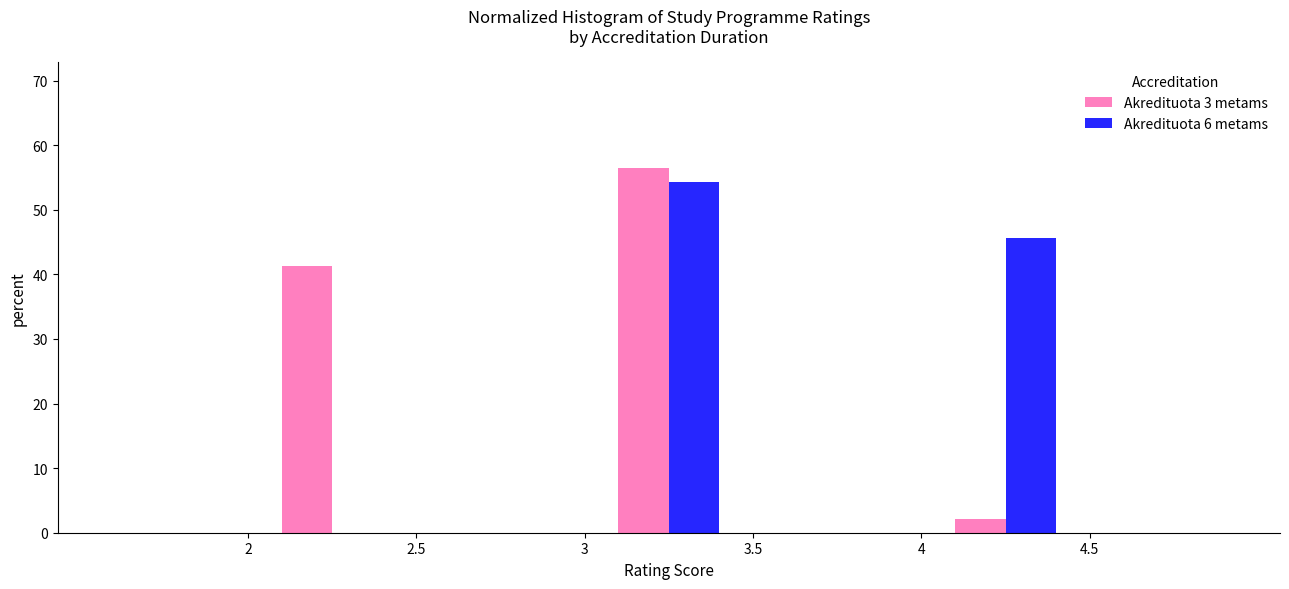

Reading left to right, transcribe this chart: for each range on the x-axis, give the height of each series' bar. The values are not printed on the chart, so give them approximately, as read against the axis.

1.5 to 2.0: Akredituota 3 metams=0	Akredituota 6 metams=0
2.0 to 2.5: Akredituota 3 metams=41	Akredituota 6 metams=0
2.5 to 3.0: Akredituota 3 metams=0	Akredituota 6 metams=0
3.0 to 3.5: Akredituota 3 metams=57	Akredituota 6 metams=54
3.5 to 4.0: Akredituota 3 metams=0	Akredituota 6 metams=0
4.0 to 4.5: Akredituota 3 metams=2	Akredituota 6 metams=46
4.5 to 5.0: Akredituota 3 metams=0	Akredituota 6 metams=0